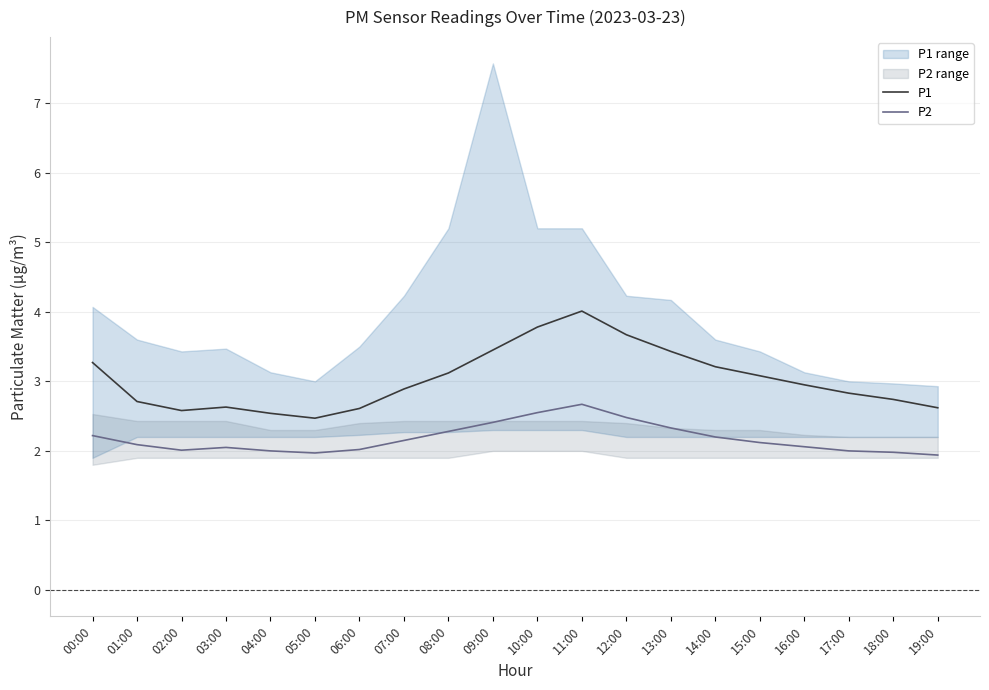

List the labels in order of P2 value, smallest first.

19:00, 05:00, 18:00, 04:00, 17:00, 02:00, 06:00, 03:00, 16:00, 01:00, 15:00, 07:00, 14:00, 00:00, 08:00, 13:00, 09:00, 12:00, 10:00, 11:00